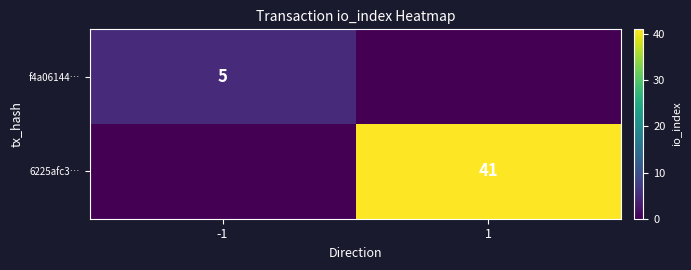

The 6225afc3… series shows 41 at 1. True or false?

True